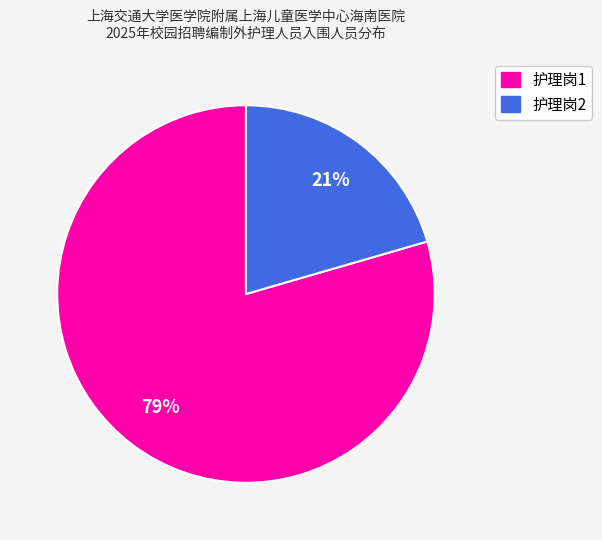

Combined, do 护理岗2 and 护理岗1 account for over 50%?

Yes